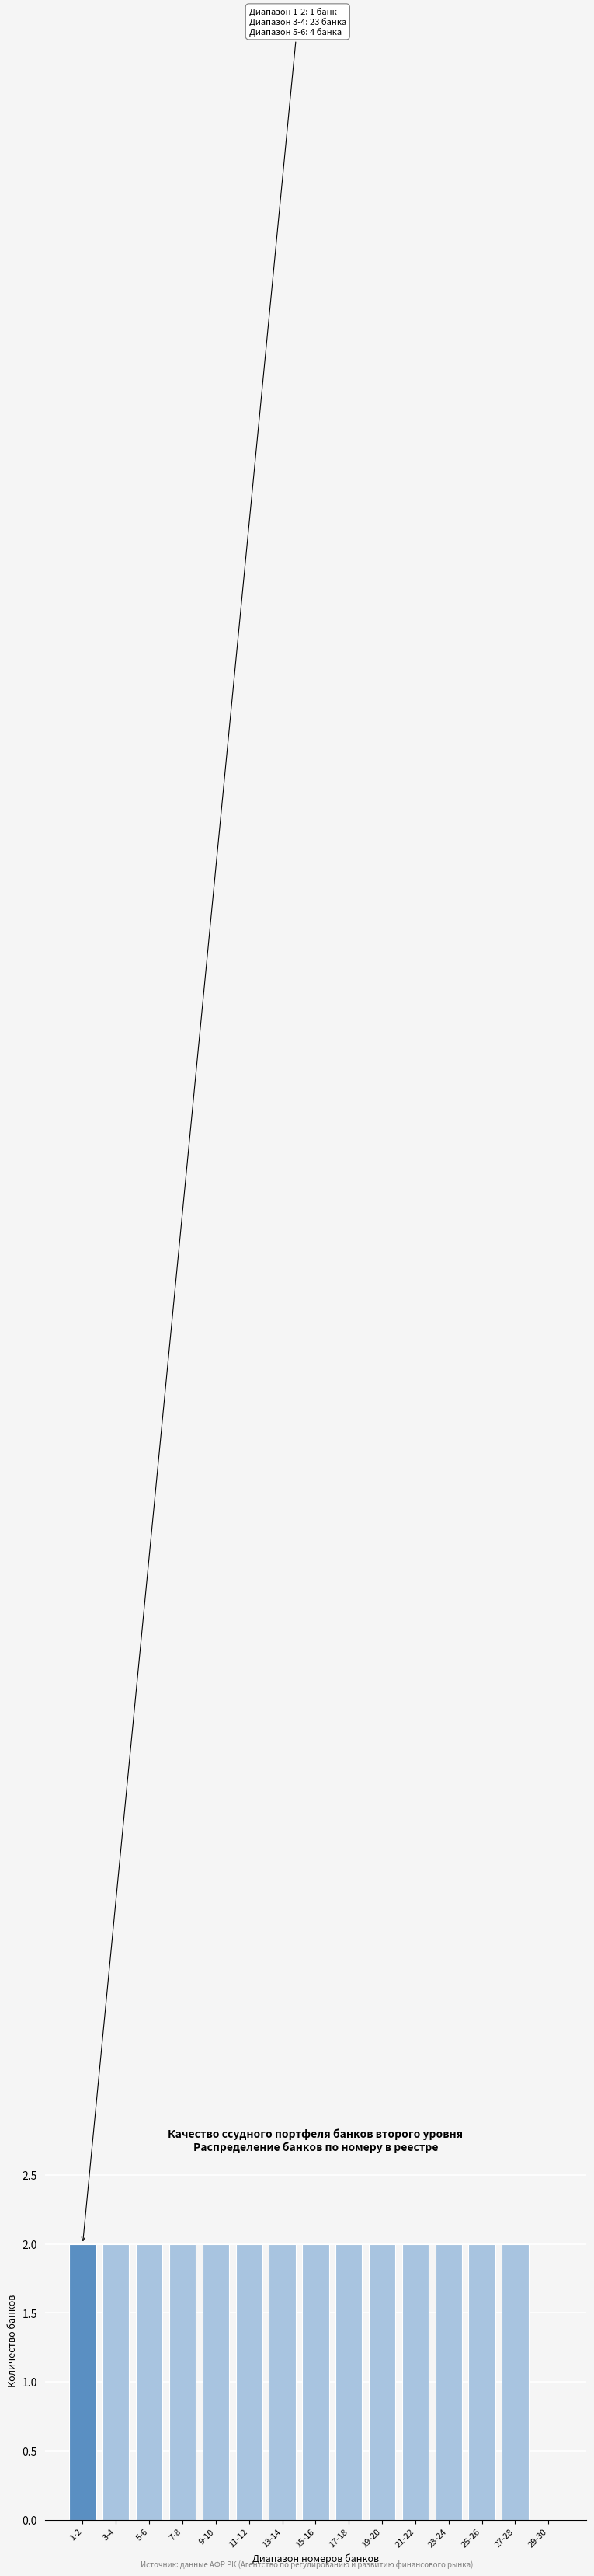

Reading right to left, what are all the values shown in this chart?

29-30=0	27-28=2	25-26=2	23-24=2	21-22=2	19-20=2	17-18=2	15-16=2	13-14=2	11-12=2	9-10=2	7-8=2	5-6=2	3-4=2	1-2=2